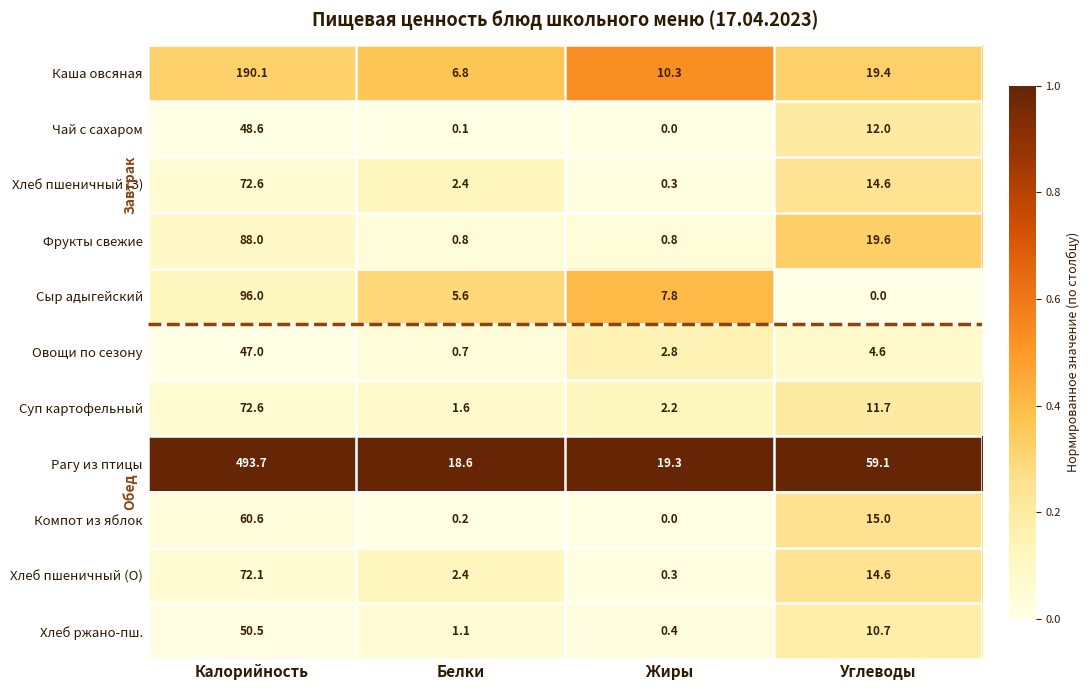

What is the spread (max minus min) of values at Калорийность?

446.7